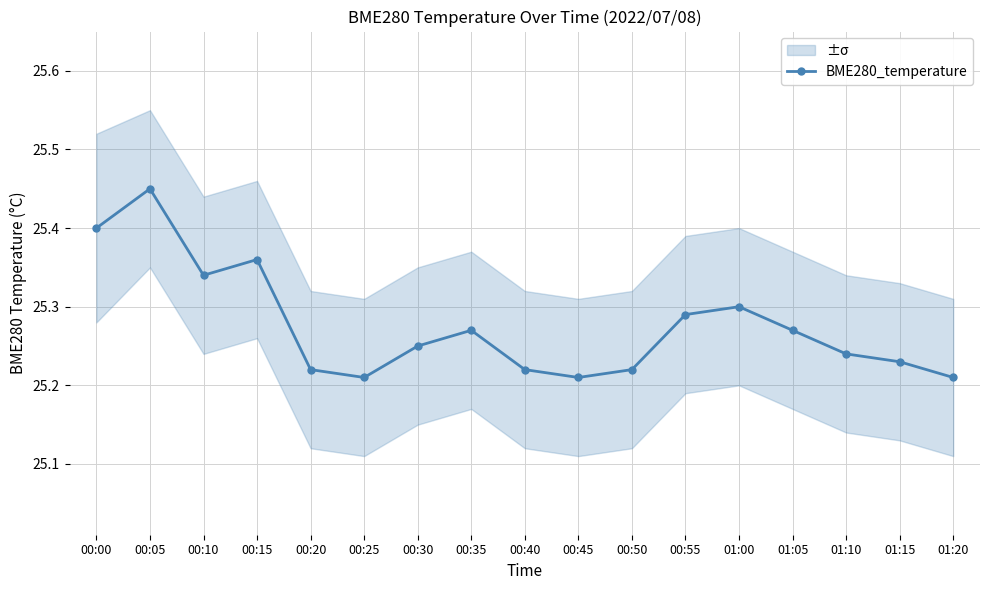

How many interior local valleys (lower than both neighbors) does the data have?

3